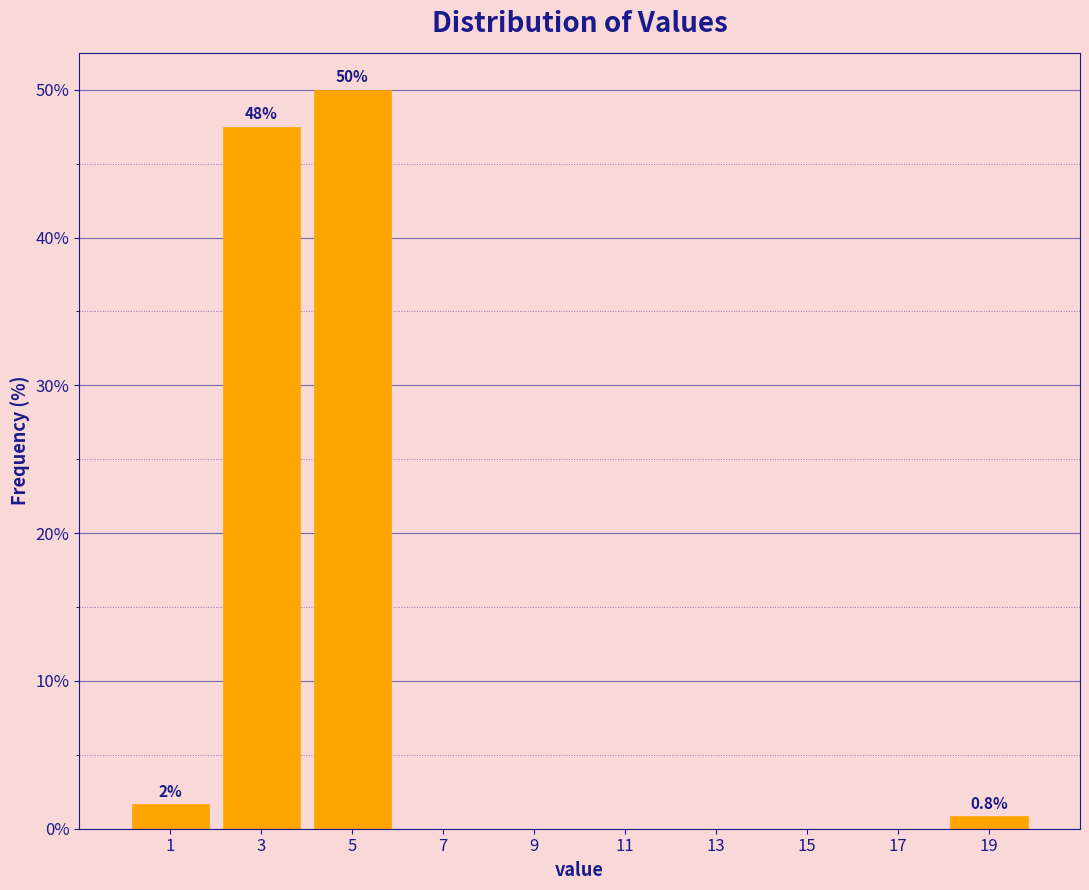

Over which range of the x-axis is the bar tallest?

4 to 6